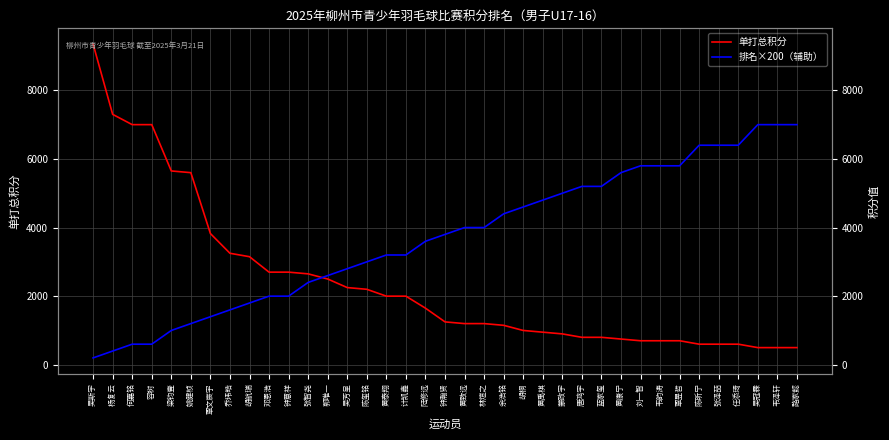

Which series has the largest range (max minus min)?

单打总积分